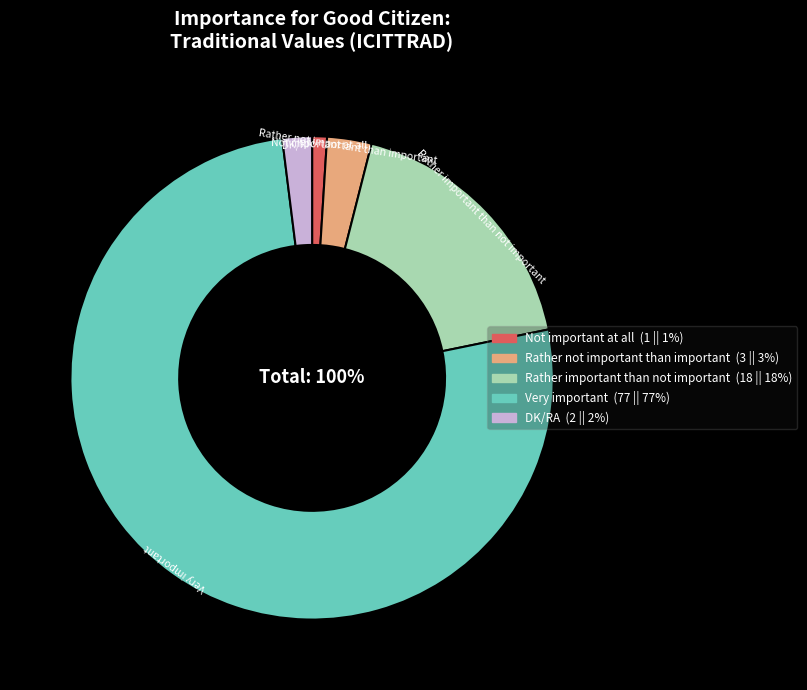

Which category accounts for the majority?

Very important